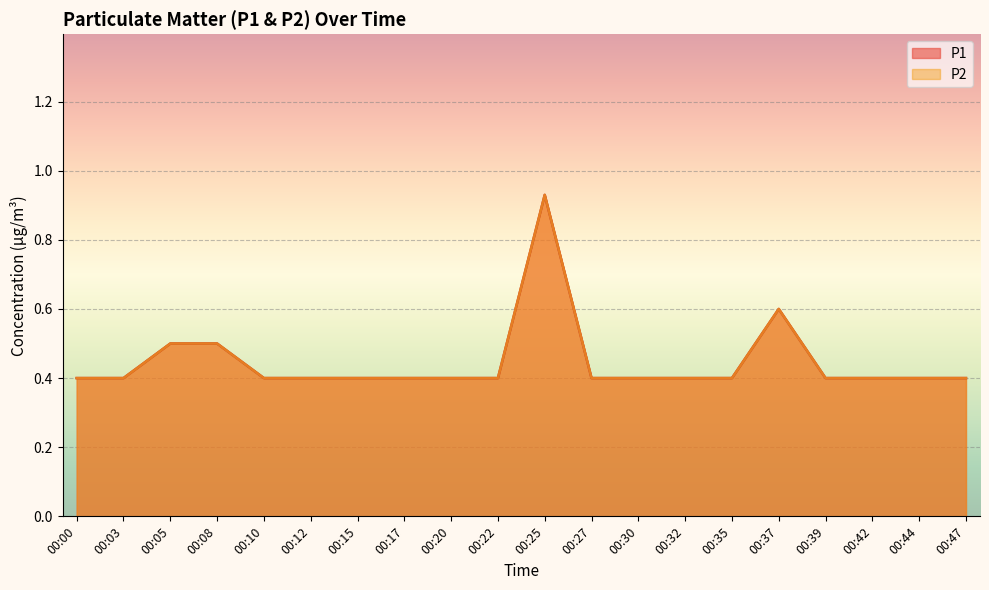

Reading right to left, list all the values displayed in this chart.

P1: 00:47=0.4	00:44=0.4	00:42=0.4	00:39=0.4	00:37=0.6	00:35=0.4	00:32=0.4	00:30=0.4	00:27=0.4	00:25=0.9	00:22=0.4	00:20=0.4	00:17=0.4	00:15=0.4	00:12=0.4	00:10=0.4	00:08=0.5	00:05=0.5	00:03=0.4	00:00=0.4
P2: 00:47=0.4	00:44=0.4	00:42=0.4	00:39=0.4	00:37=0.6	00:35=0.4	00:32=0.4	00:30=0.4	00:27=0.4	00:25=0.9	00:22=0.4	00:20=0.4	00:17=0.4	00:15=0.4	00:12=0.4	00:10=0.4	00:08=0.5	00:05=0.5	00:03=0.4	00:00=0.4